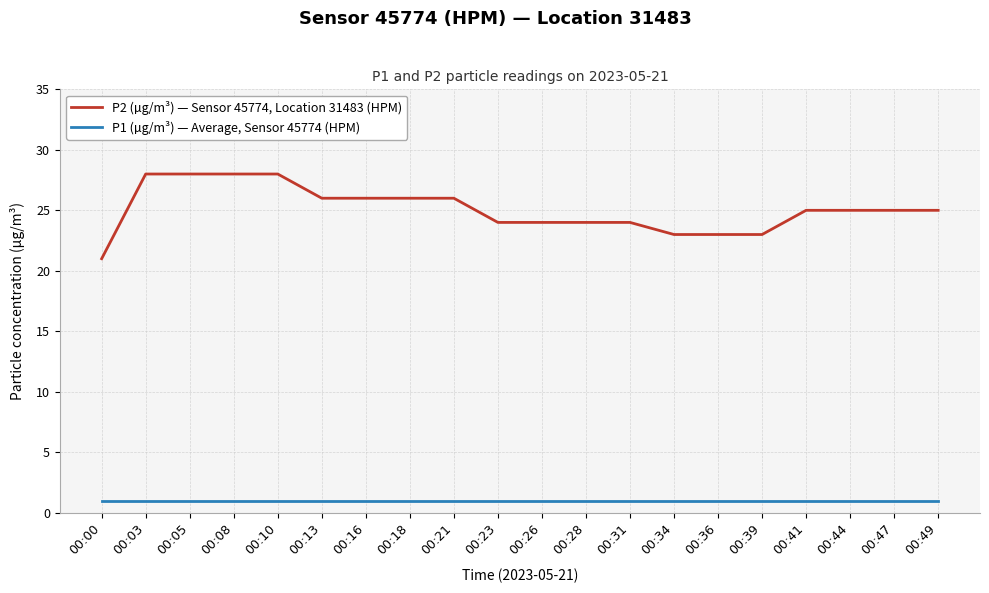

What is the sum of all P1 (µg/m³) — Average, Sensor 45774 (HPM) values?

20